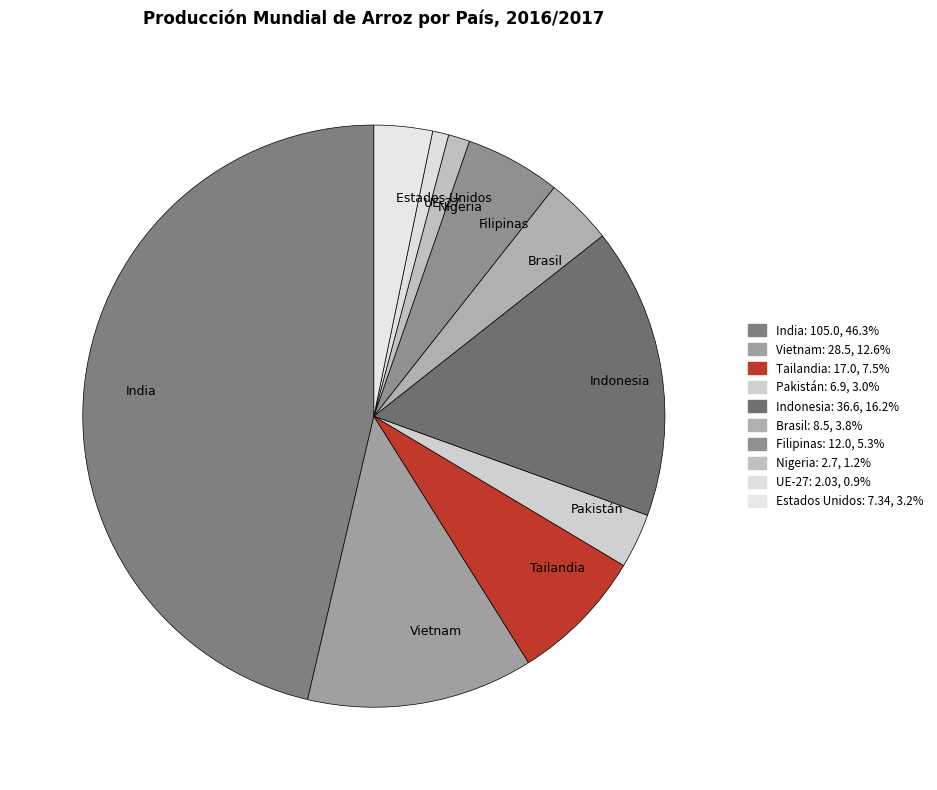

Which category has the biggest portion of the pie?

India